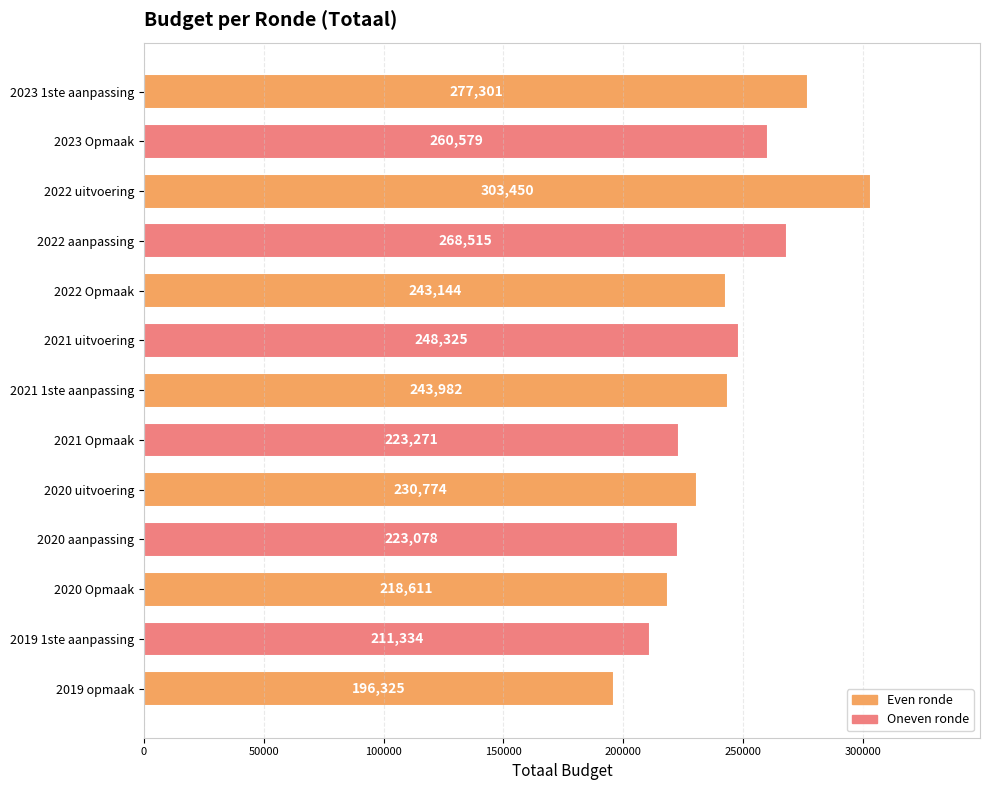

Rank the categories by value from lowest to highest.

2019 opmaak, 2019 1ste aanpassing, 2020 Opmaak, 2020 aanpassing, 2021 Opmaak, 2020 uitvoering, 2022 Opmaak, 2021 1ste aanpassing, 2021 uitvoering, 2023 Opmaak, 2022 aanpassing, 2023 1ste aanpassing, 2022 uitvoering